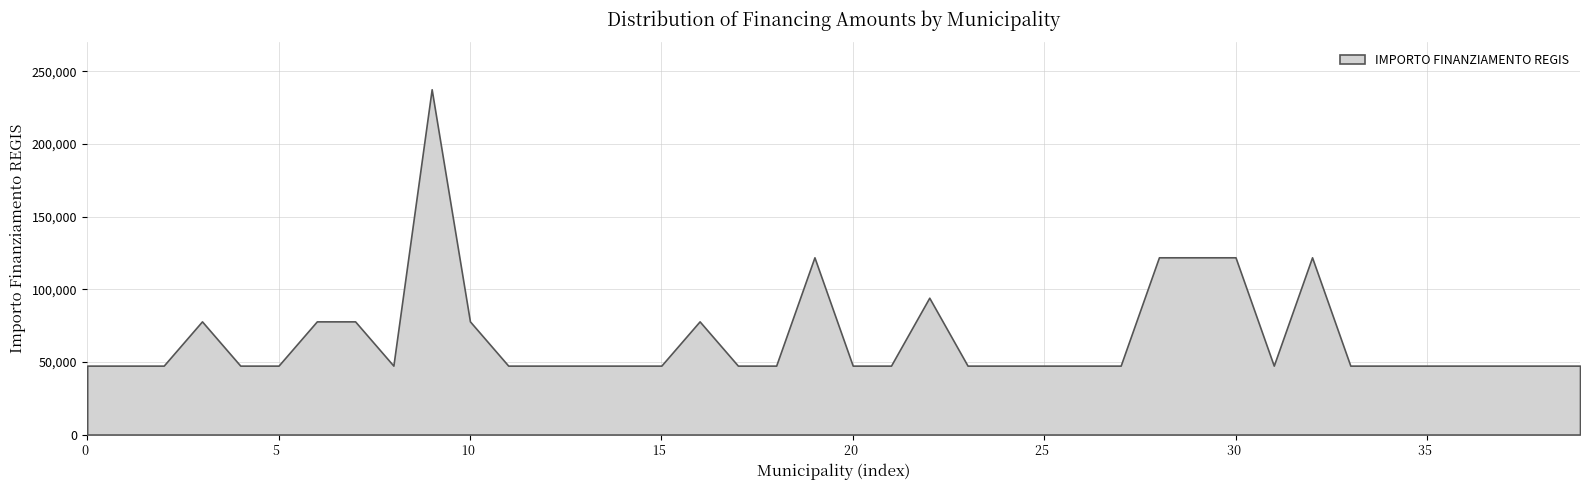

What is the difference between the maximum and minimum values?

190254